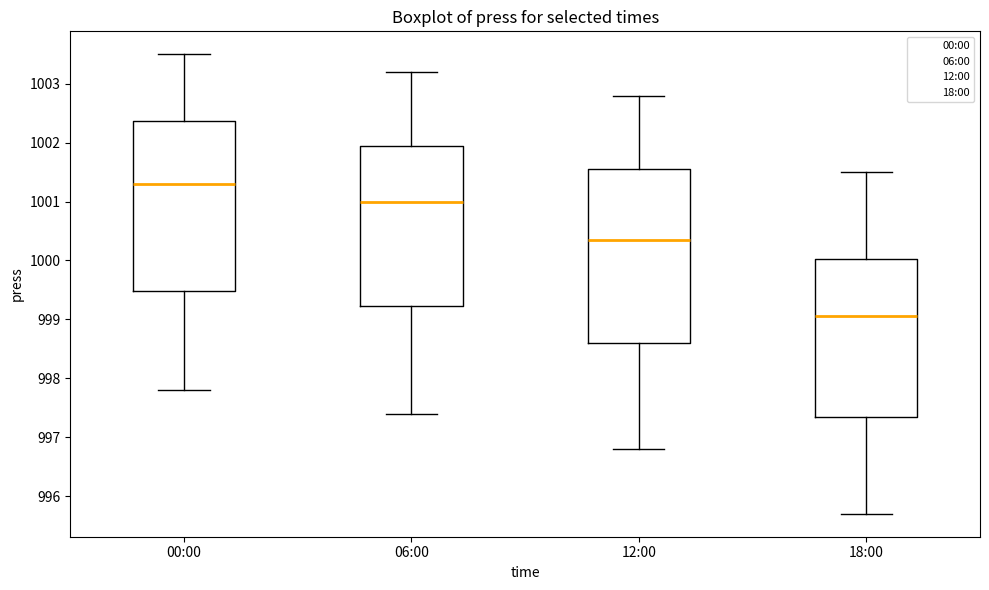

Reading left to right, read every box against the y-axis: the position of its median line, the range the box covers, and the ends of its whiskers. The values are not printed on the chart, so give them approximately, as read against the axis.

00:00: median 1001.3, box 999.5 to 1002.4, whiskers 997.8 to 1003.5
06:00: median 1001.0, box 999.2 to 1002.0, whiskers 997.4 to 1003.2
12:00: median 1000.4, box 998.6 to 1001.6, whiskers 996.8 to 1002.8
18:00: median 999.1, box 997.4 to 1000.0, whiskers 995.7 to 1001.5